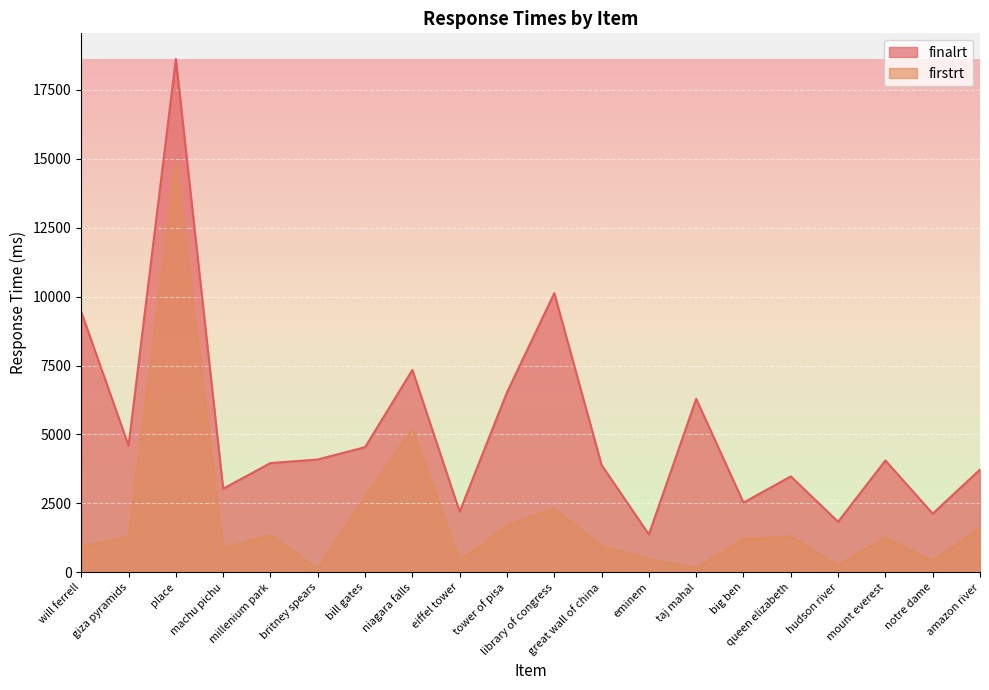

Read the firstrt value at place.

14841